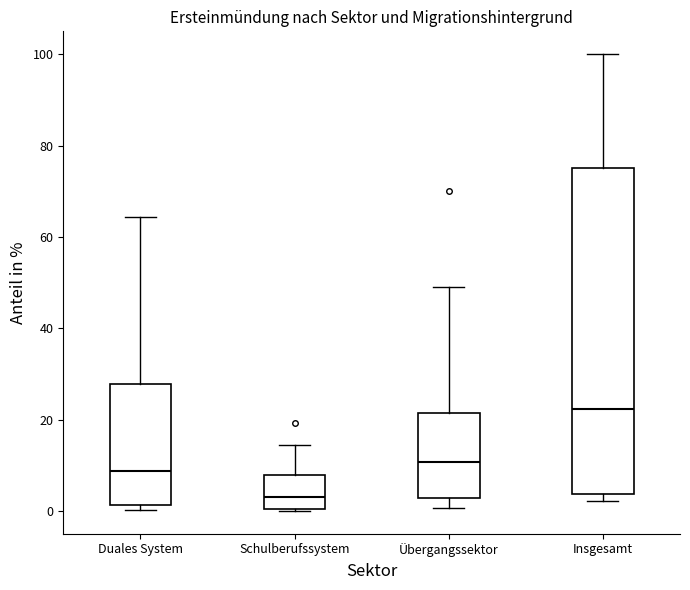

Which box's median line is the lowest?

Schulberufssystem